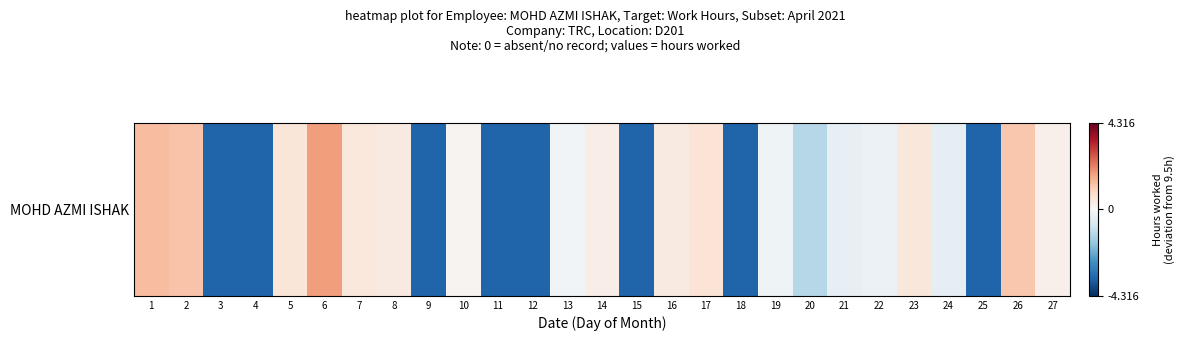

How many values exceed 0?

13